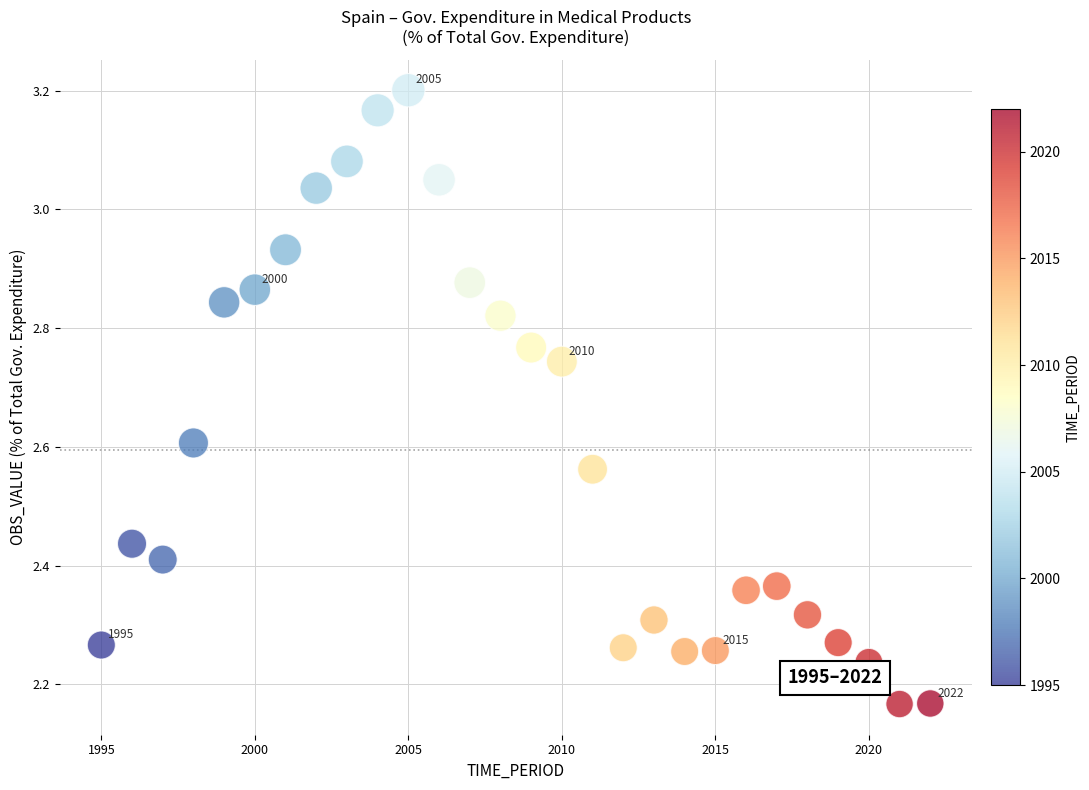

What is the range of X values (max minus min)?

27.0